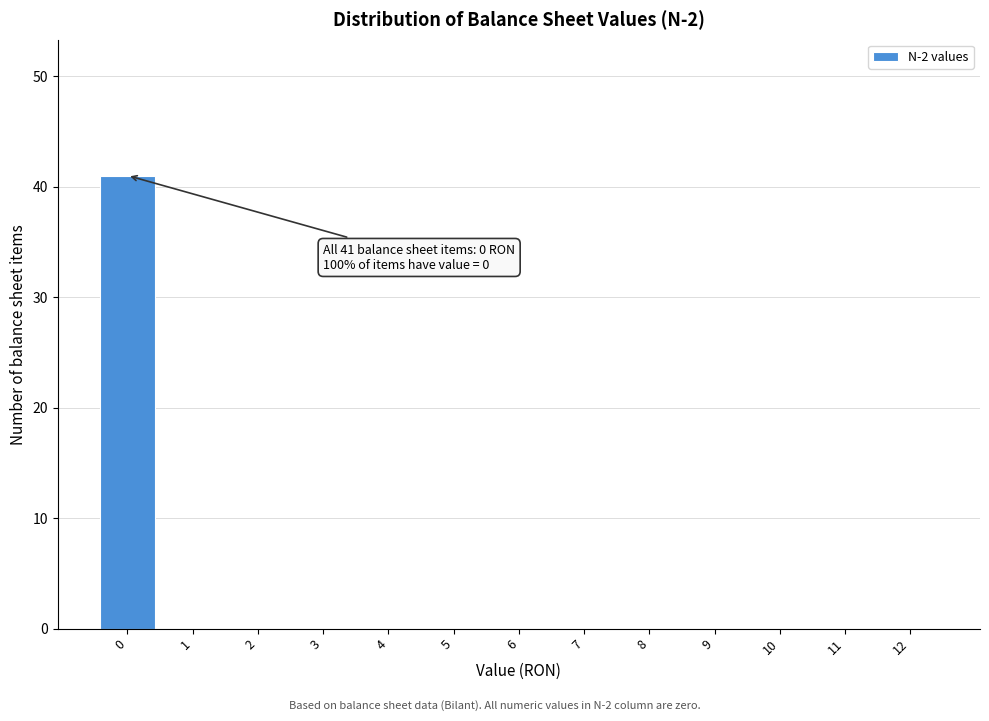

Reading right to left, transcribe all the data shown in this chart.

12=0	11=0	10=0	9=0	8=0	7=0	6=0	5=0	4=0	3=0	2=0	1=0	0=41